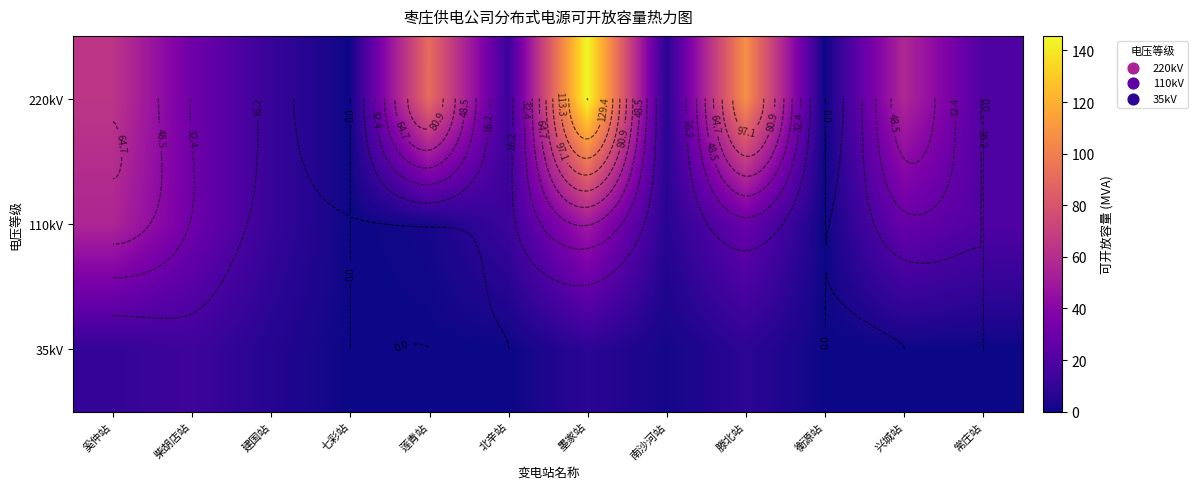

Is it true that 110kV equals 87.8 at 墨家站?

False